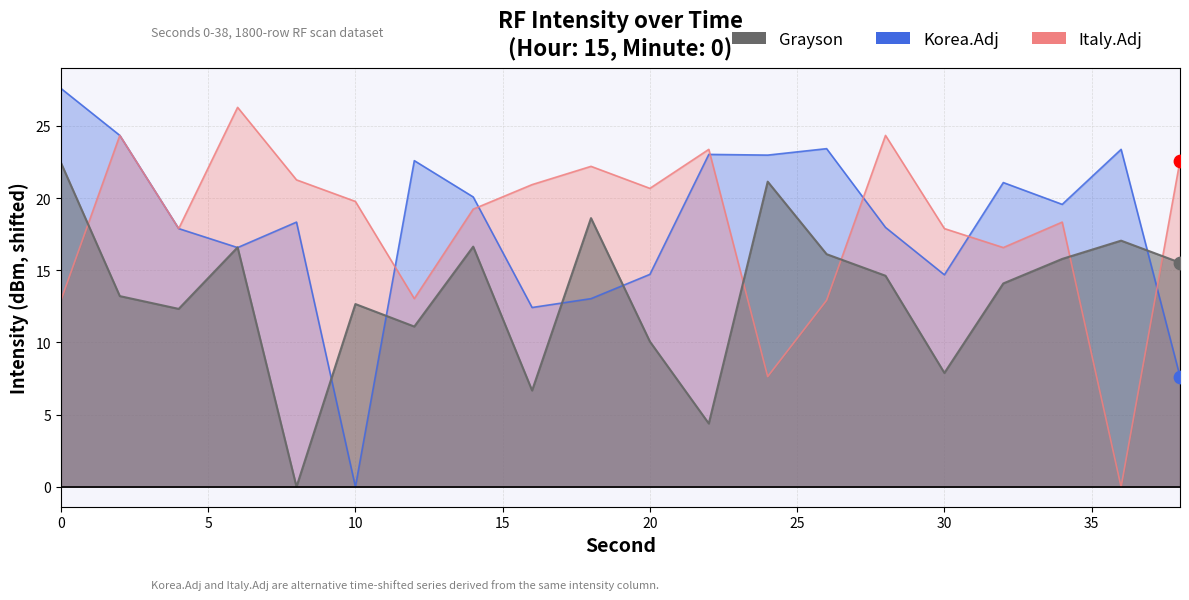

Which series has the widest spread of Y values?

Korea.Adj